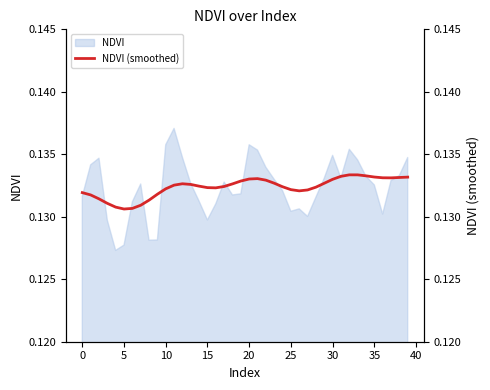

Is it true that the value at 37 is 0.1?

True